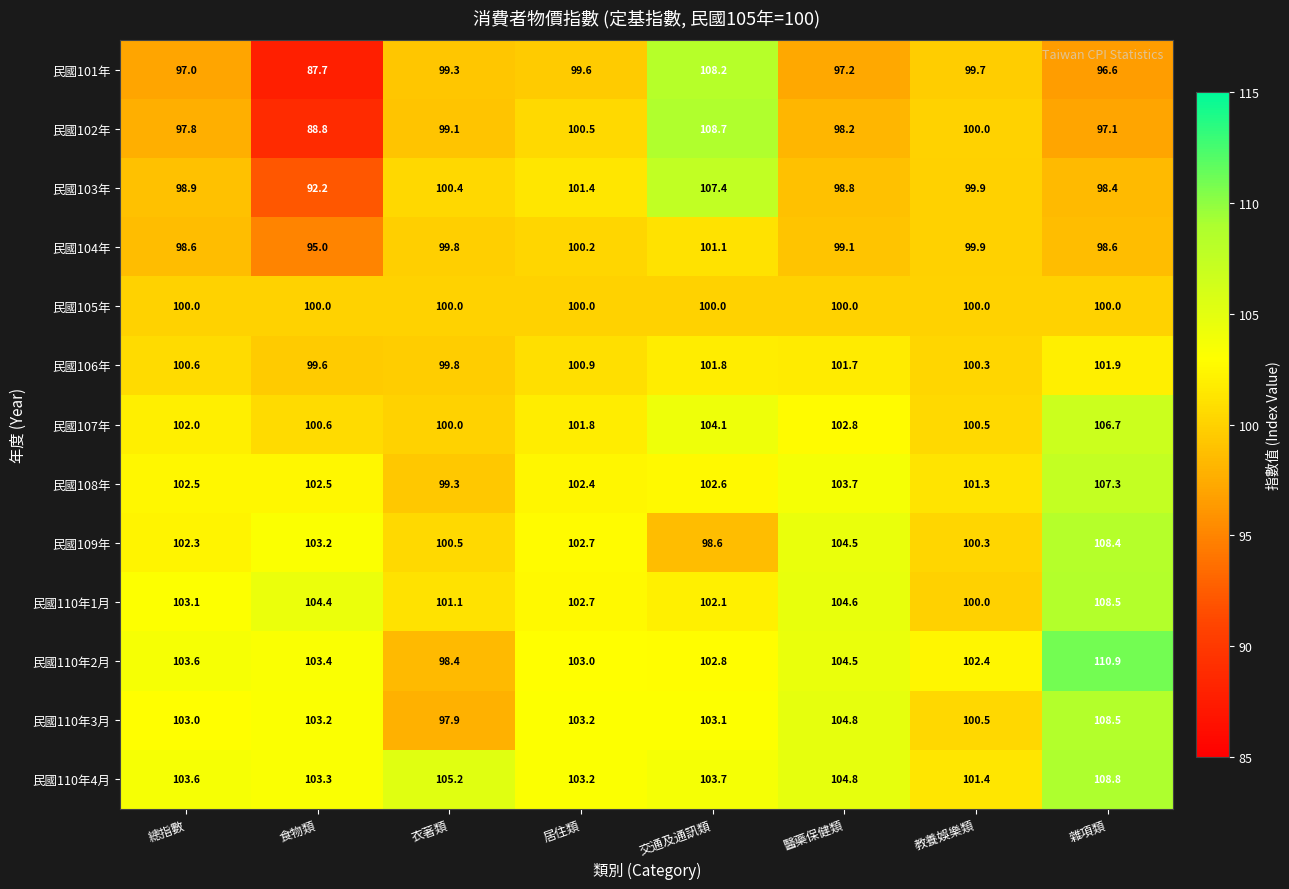

True or false: 民國101年 has a value of 176.3 at 教養娛樂類.

False